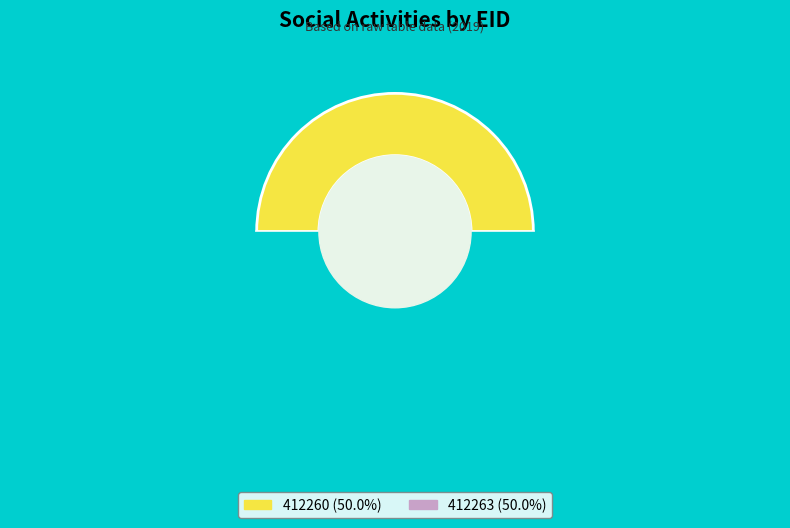

What percentage do 412260 and 412263 together represent?

100.0%